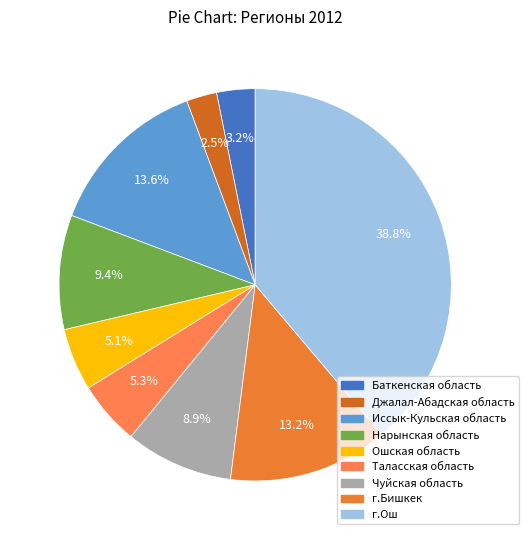

To the nearest percent, what portion does Иссык-Кульская область represent?

14%